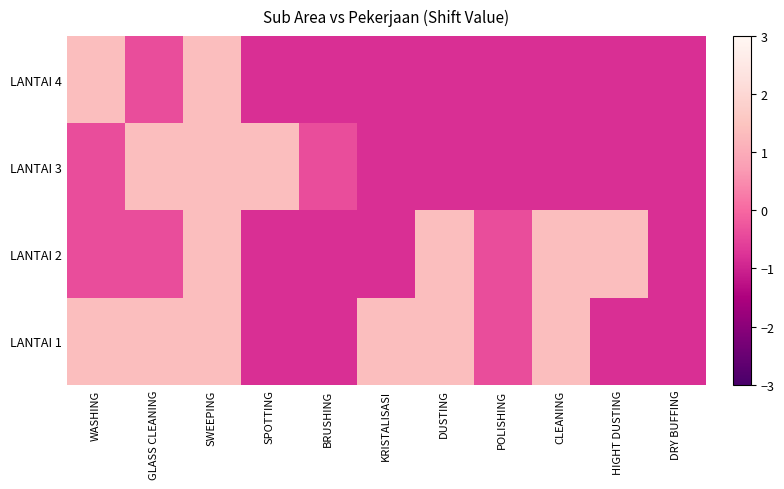

At which category is the sum across all series the highest?

SWEEPING